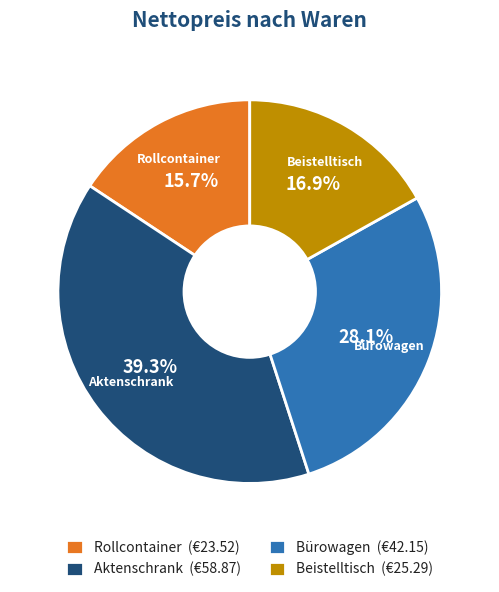

How many slices are in this pie chart?

4